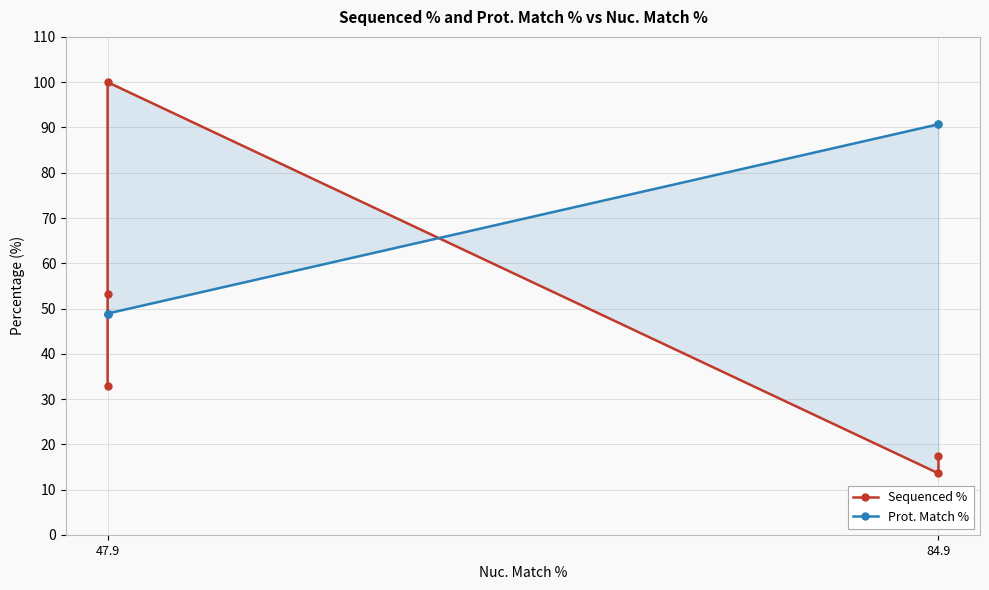

The value of Prot. Match % at 84.9 is 129.0. True or false?

False